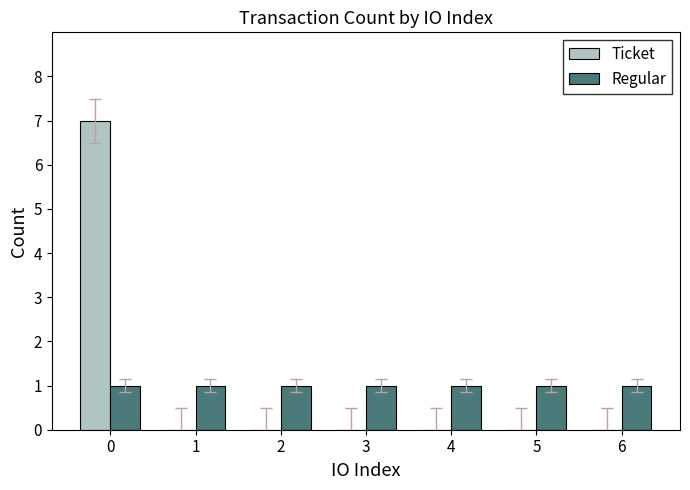

What is the average value of the Ticket series?

1